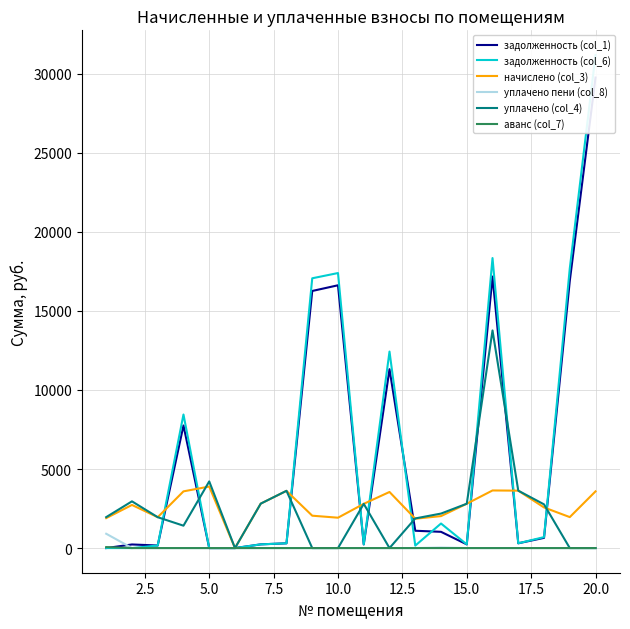

How many data points in уплачено (col_4) are above 2182?

10